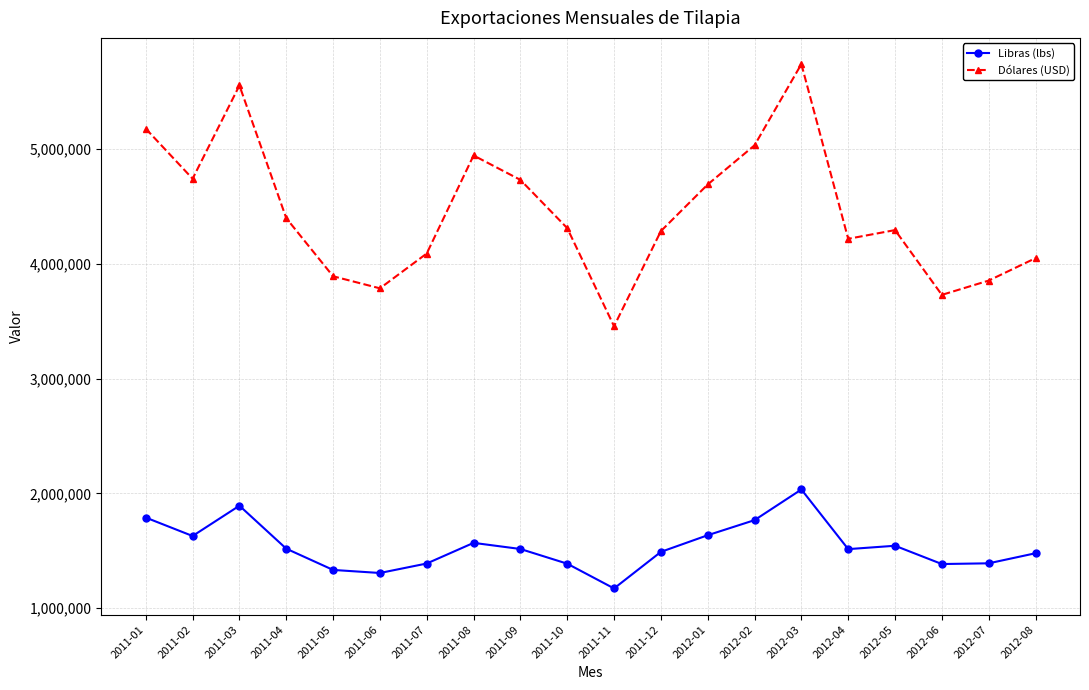

What is the label of the 2nd point from the right?

2012-07